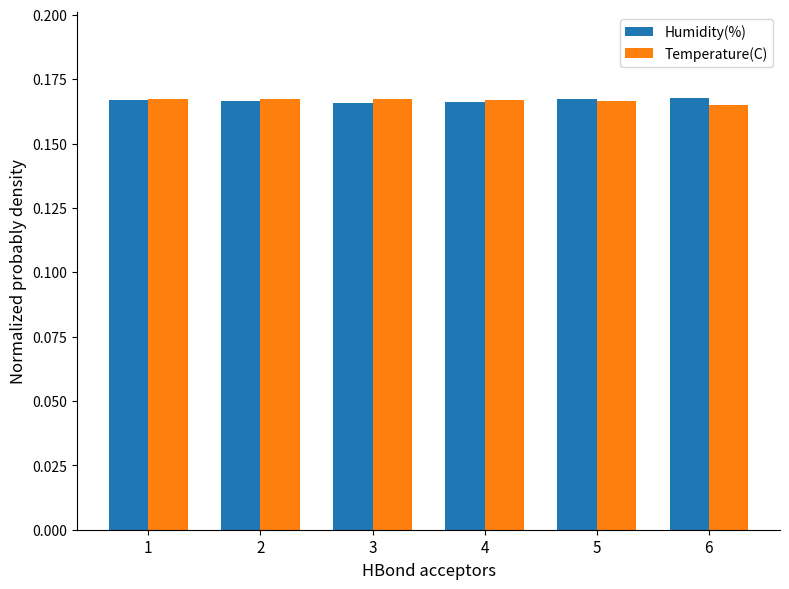

What is the sum of the Humidity(%) values at 5 and 1?

0.3